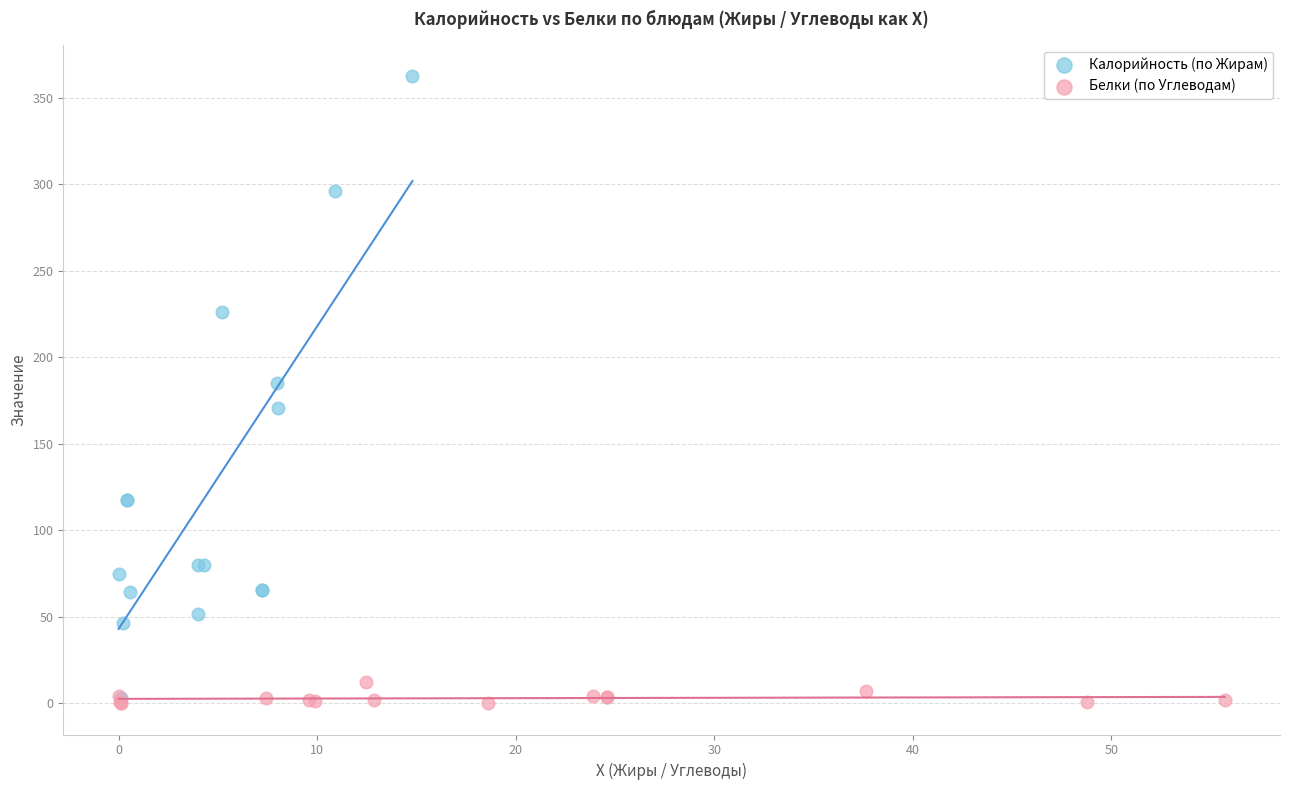

Which series reaches the maximum Y coordinate?

Калорийность (по Жирам)